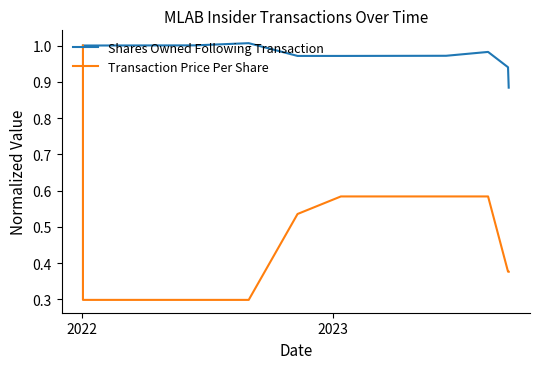

What is the sum of all Shares Owned Following Transaction values?

10.7